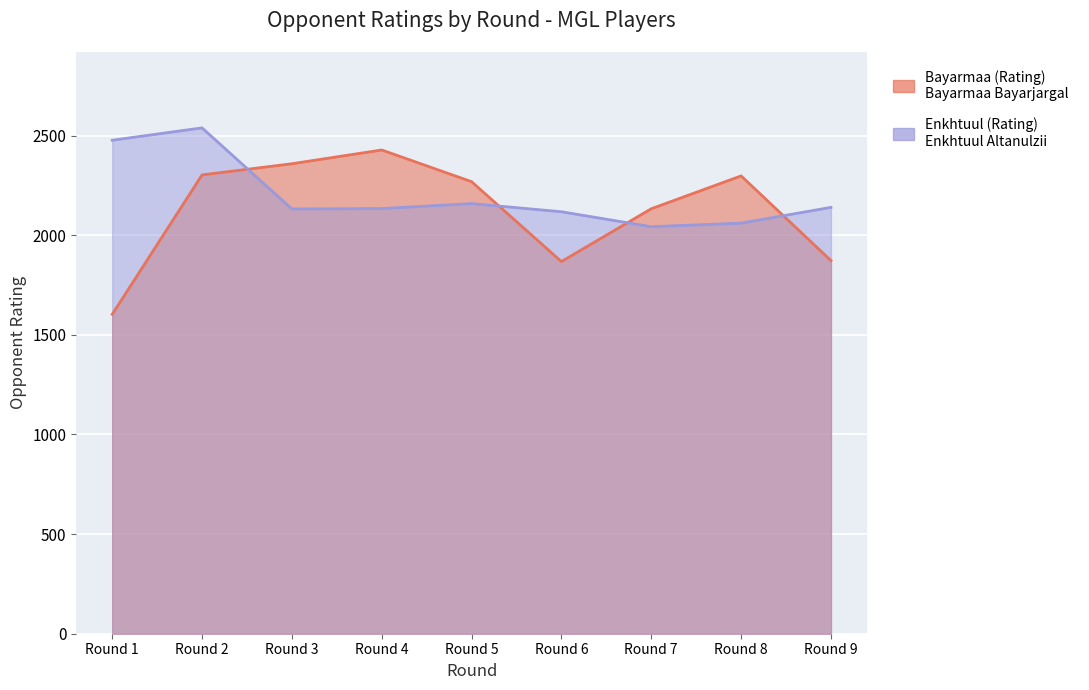

The Enkhtuul (Rating) series shows 2132 at Round 3. True or false?

True